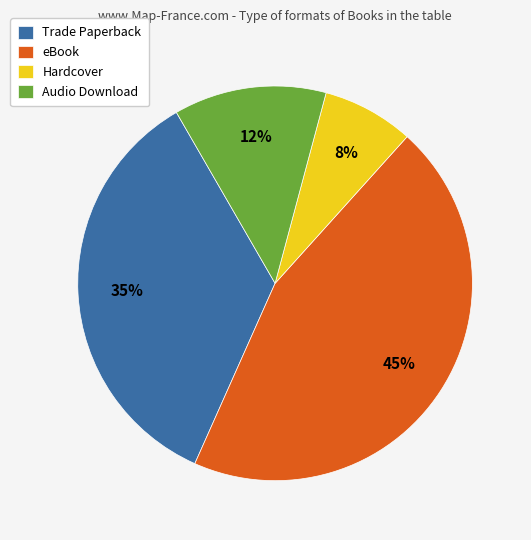

How many slices are in this pie chart?

4